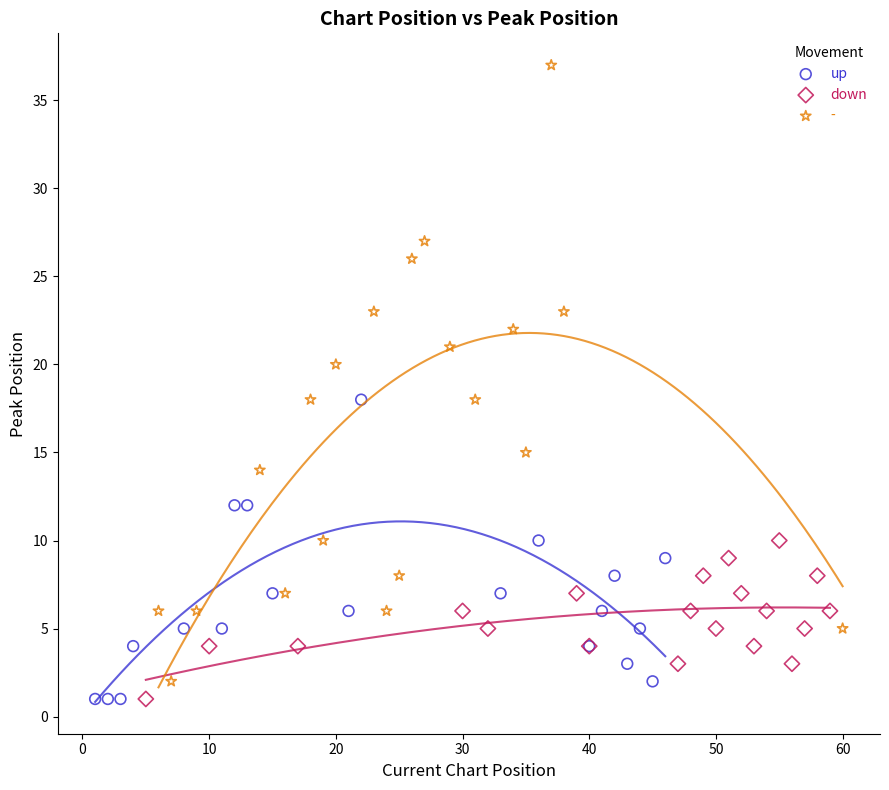

Which series has the largest Y range (max minus min)?

-